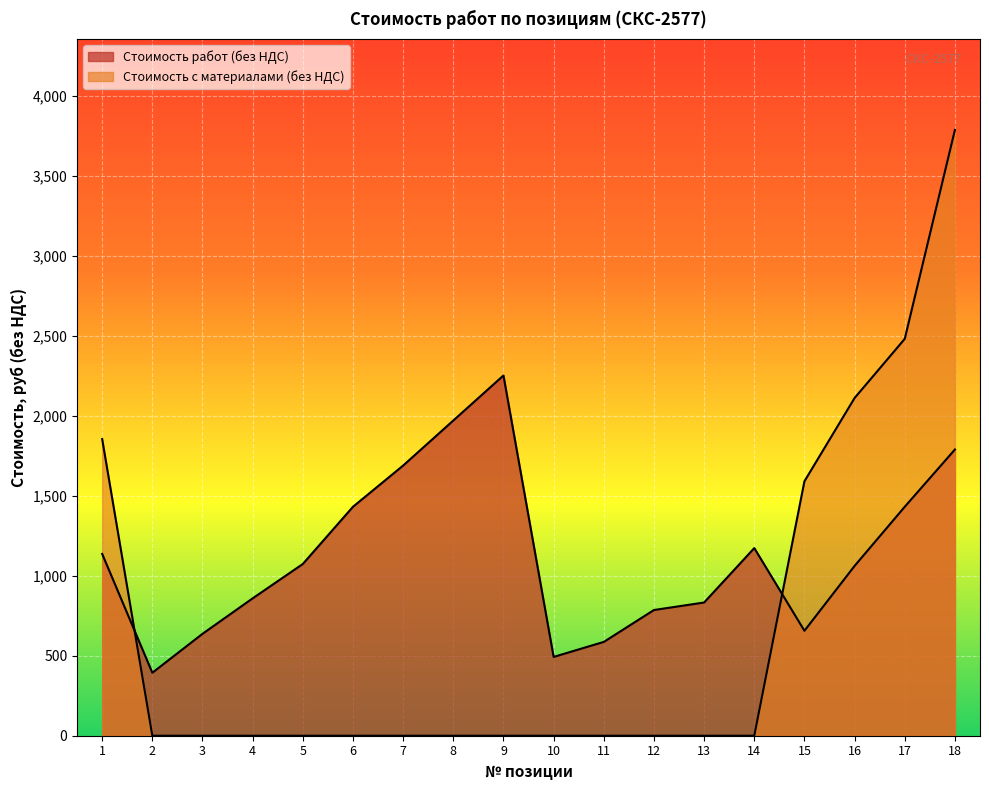

Does the chart display data point markers on the line(s)?

No